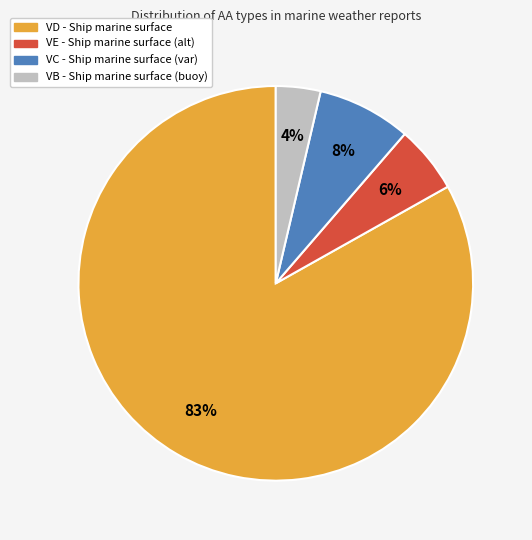

Which category has the smallest portion of the pie?

VB